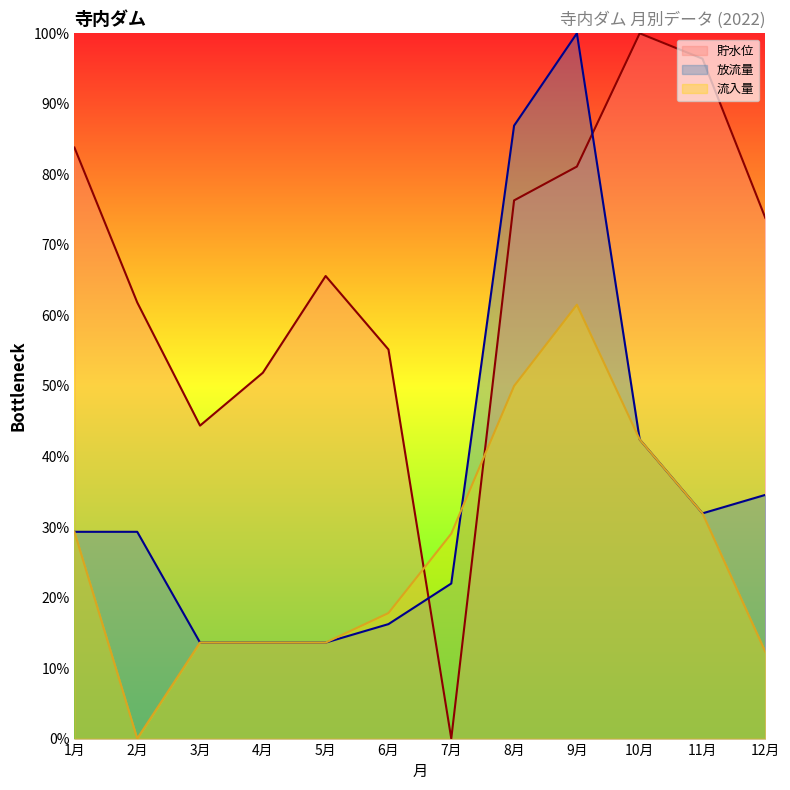

True or false: 流入量 has a value of 109.9 at 9月.

False